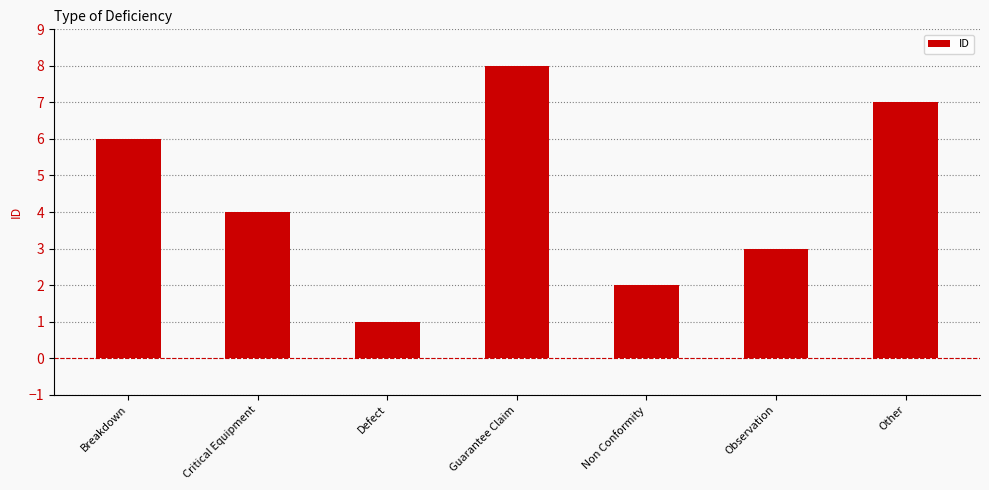

What is the minimum value shown in the chart?

1